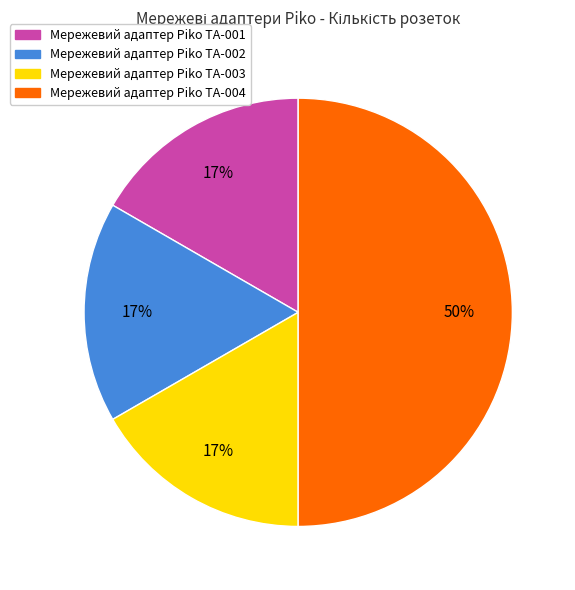

Approximately how many times larger is the value at Мережевий адаптер Piko TA-002 compared to Мережевий адаптер Piko TA-003?

1.0